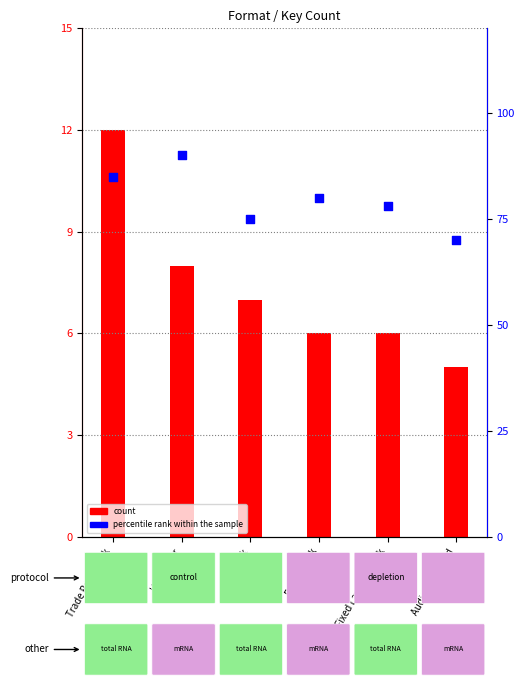

Which series has the widest spread of Y values?

percentile rank within the sample